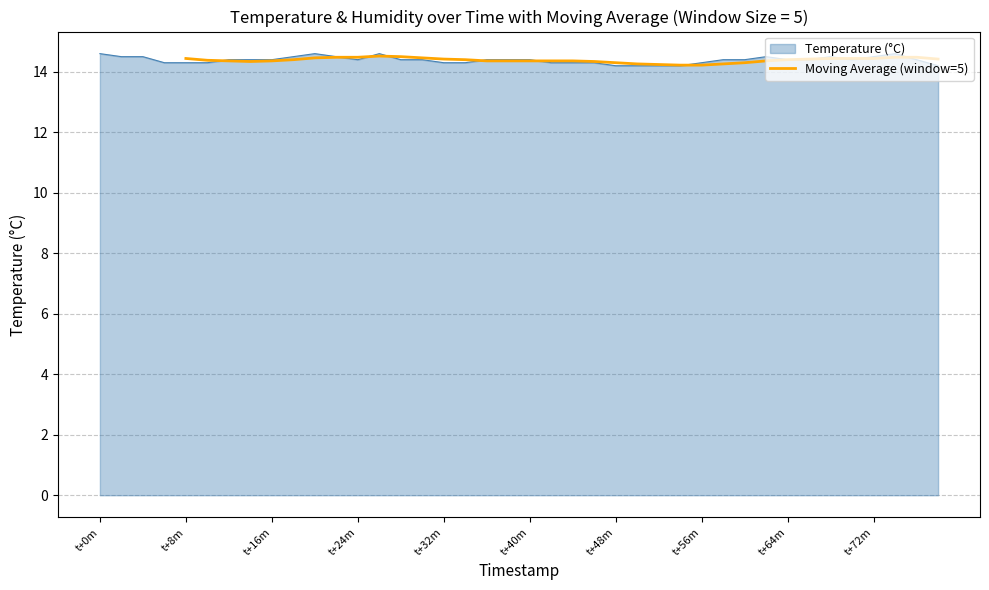

Reading left to right, what are all the values shown in this chart?

14.4	14.4	14.4	14.3	14.4	14.4	14.5	14.5	14.5	14.5	14.5	14.5	14.4	14.4	14.4	14.4	14.4	14.4	14.4	14.3	14.3	14.3	14.2	14.2	14.2	14.3	14.3	14.4	14.4	14.4	14.4	14.4	14.4	14.5	14.5	14.4